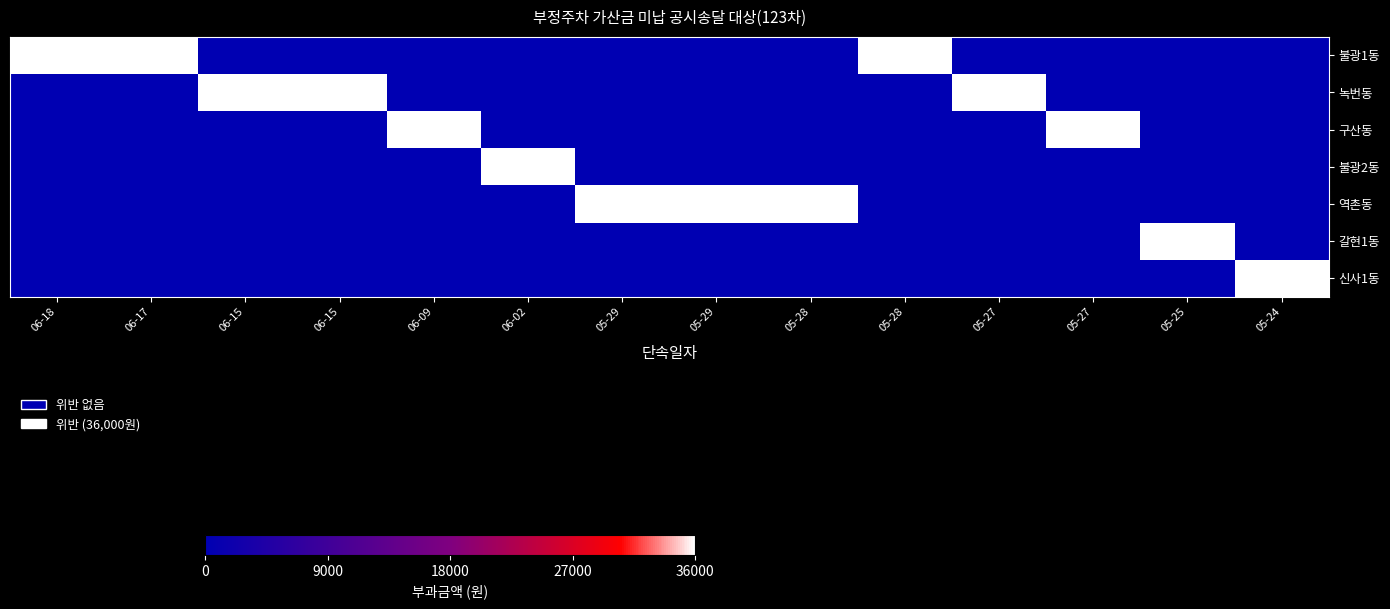

At 05-29, list the series in order from smallest to largest.

불광1동, 녹번동, 구산동, 불광2동, 갈현1동, 신사1동, 역촌동